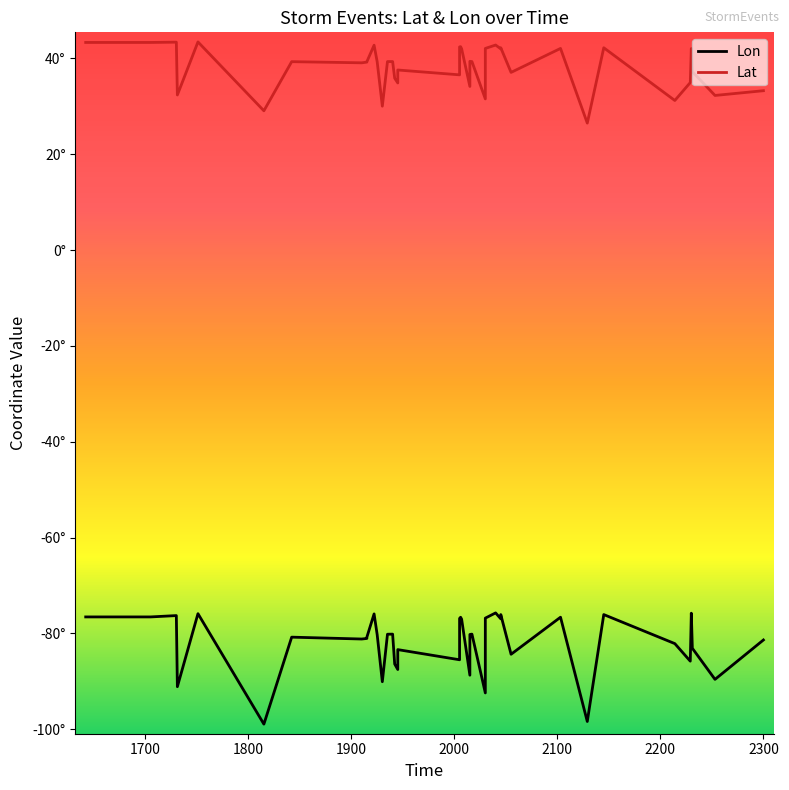

What are all the series names shown in the legend?

Lon, Lat